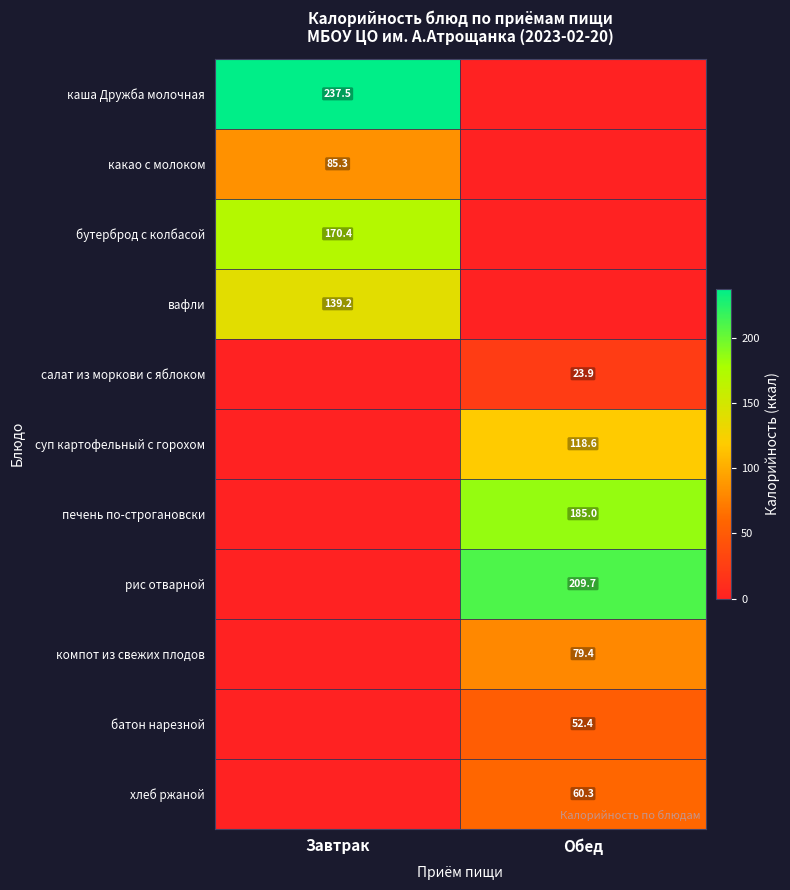

Between Завтрак and Обед, which is larger?

Завтрак